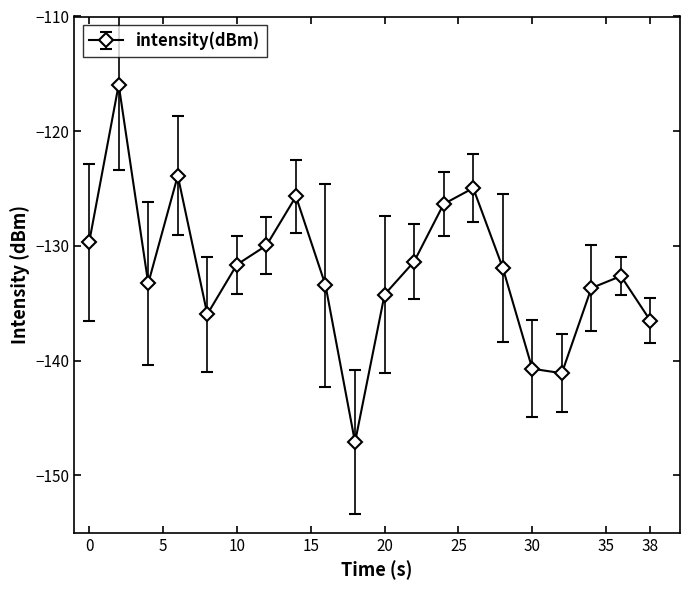

How many categories are shown in the chart?

20